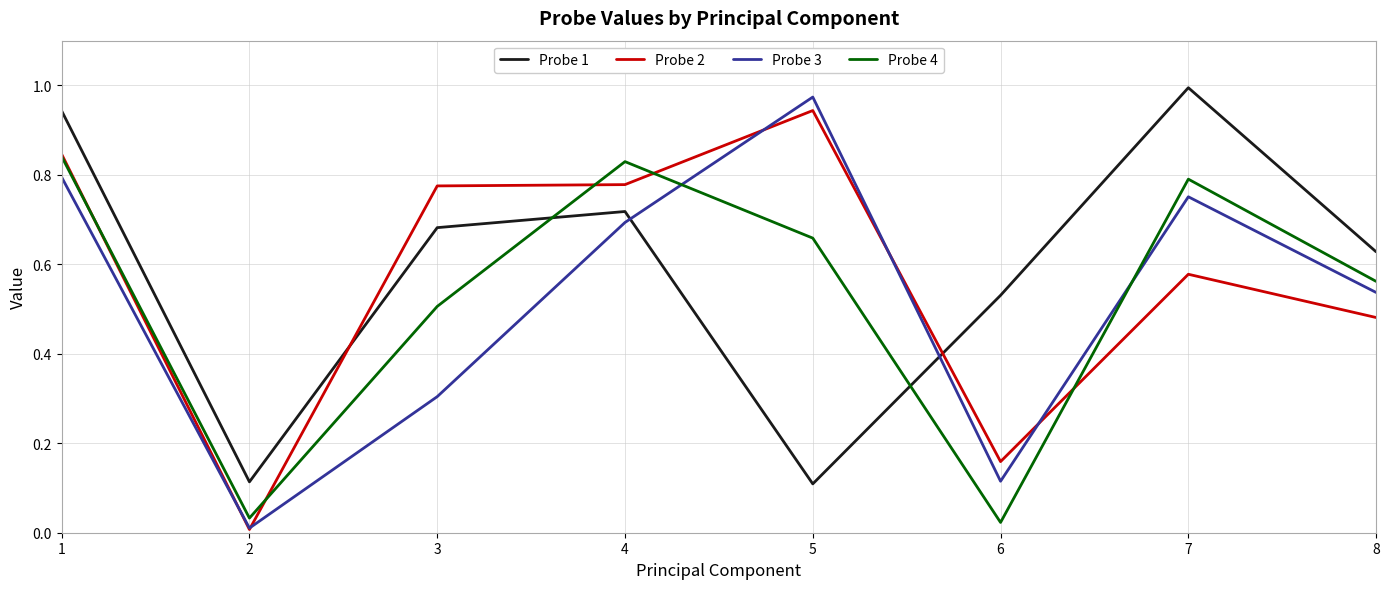

The value of Probe 3 at 7 is 0.8. True or false?

True